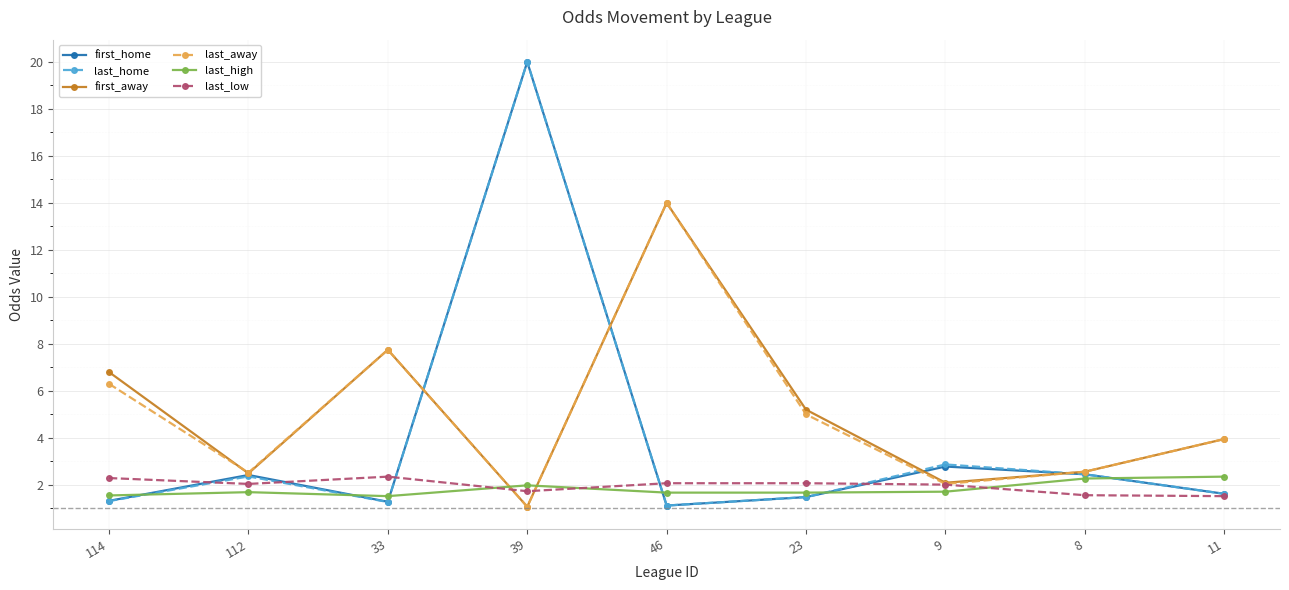

True or false: last_high has more than 0 interior local peaks.

True